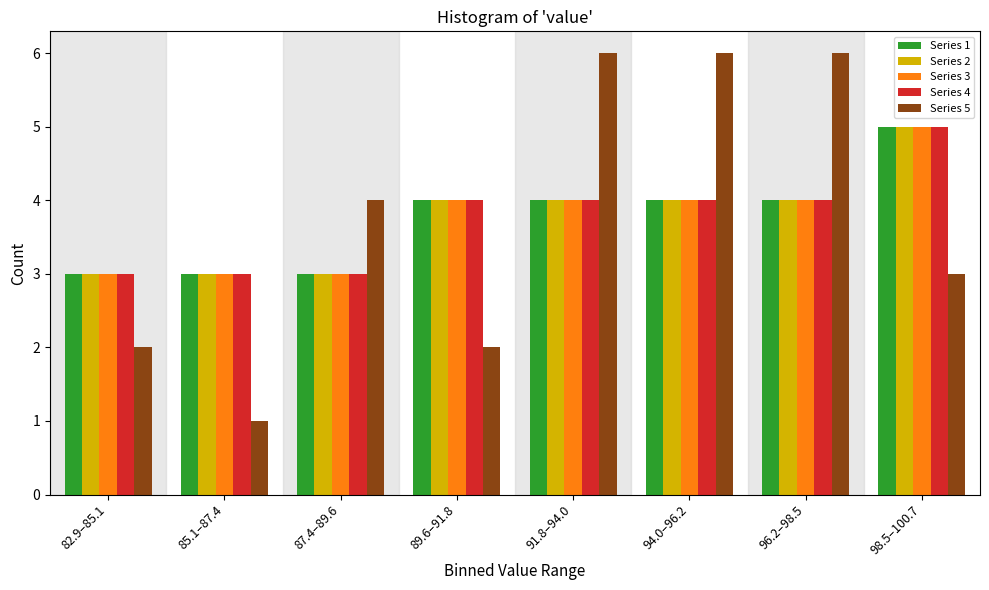

The Series 3 series shows 4 at 94.0–96.2. True or false?

True